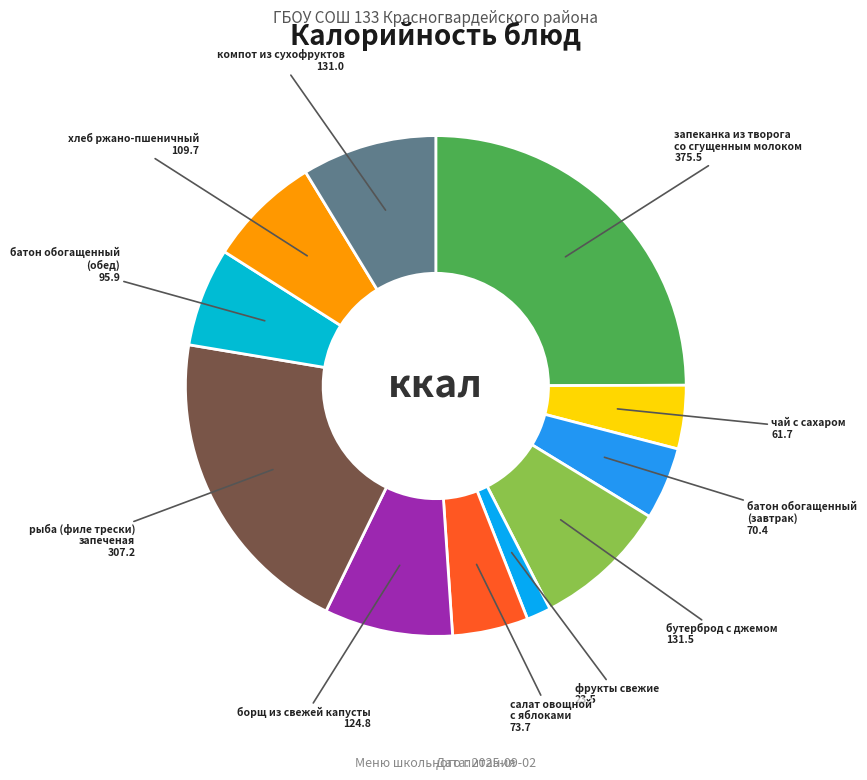

Is it true that борщ из свежей капусты is 1% of the pie?

False